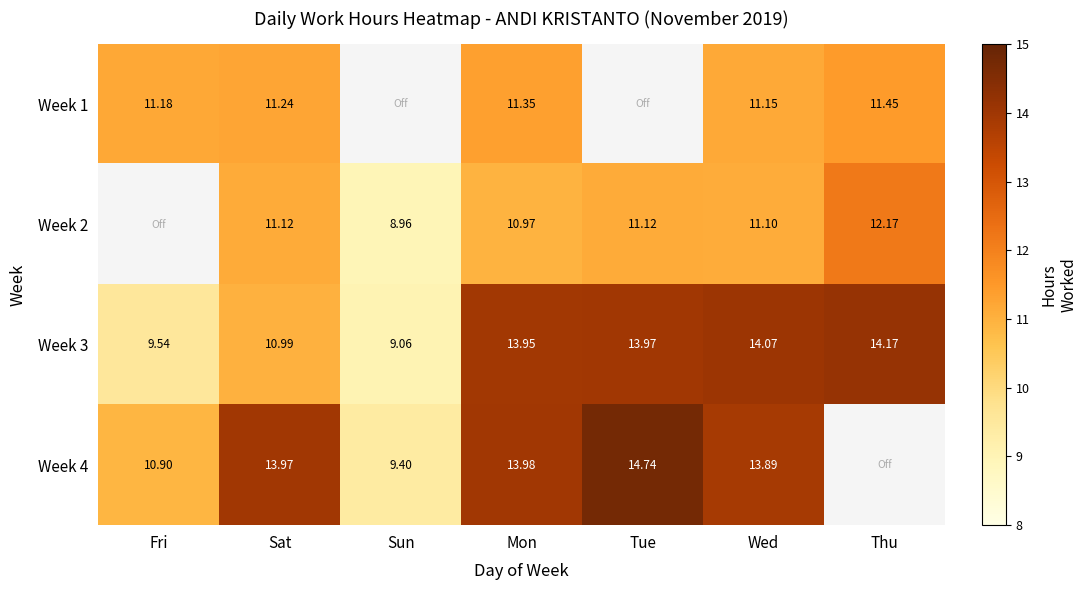

Is the value of Week 4 at Fri greater than the value of Week 2 at Sun?

Yes